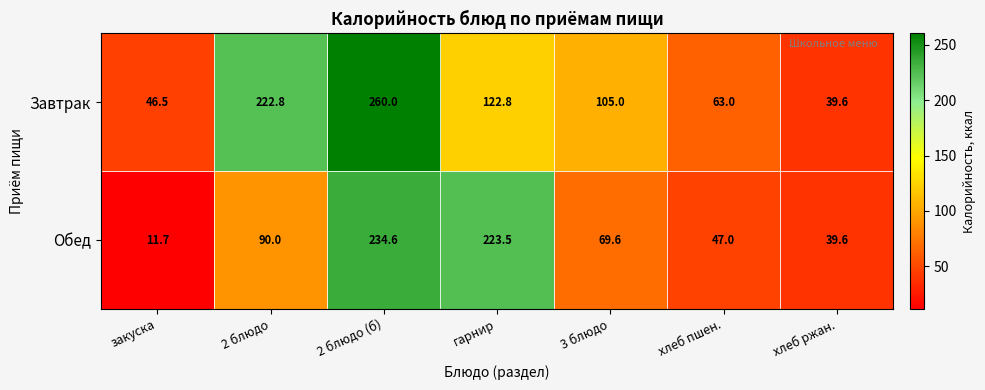

What is the approximate value of Обед at 2 блюдо (б)?

234.6